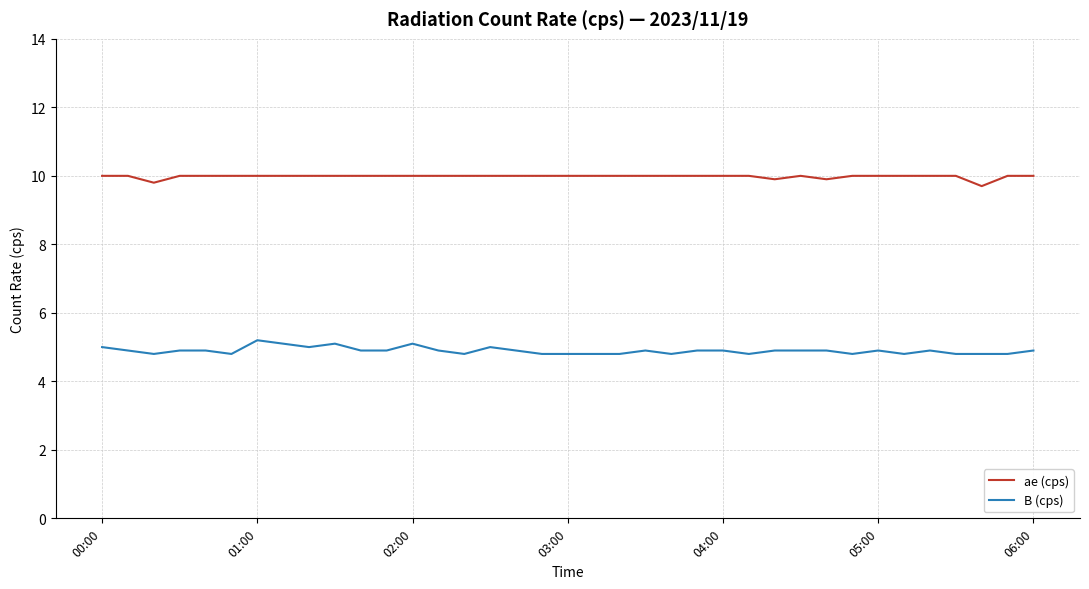

Which series has the largest total across all categories?

ae (cps)